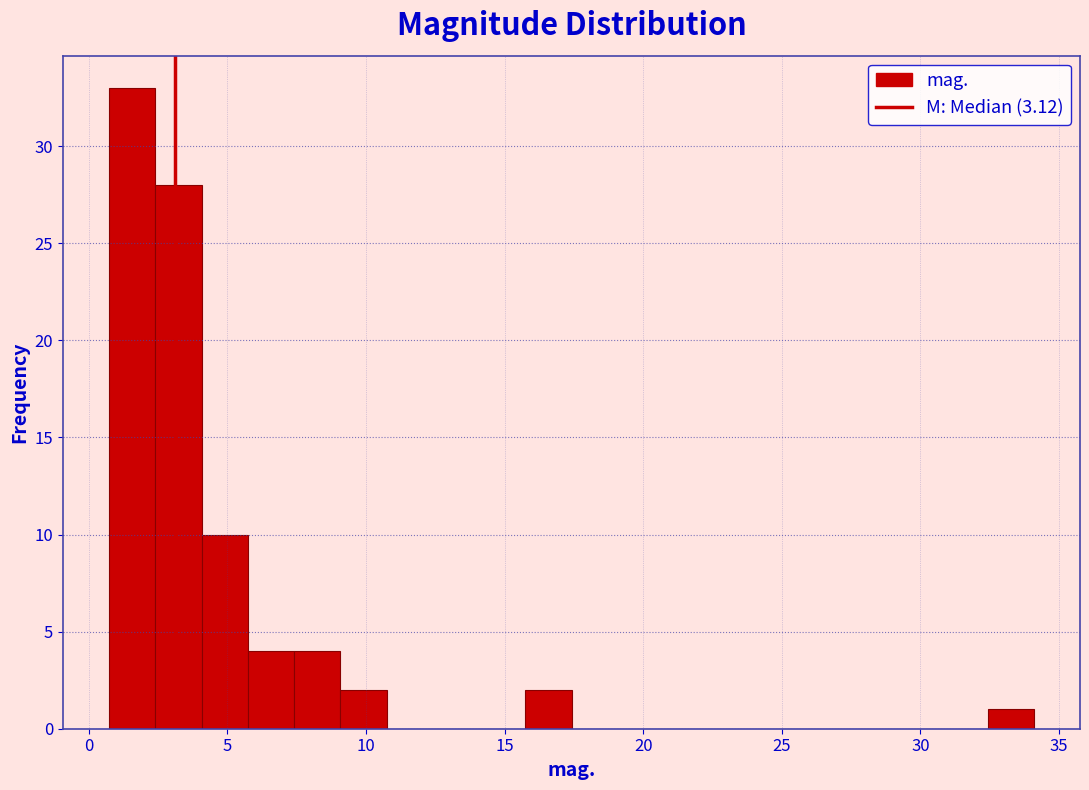

Around what value on the x-axis is the tallest bar? Give the approximate position of its centre, as read against the axis.

1.5